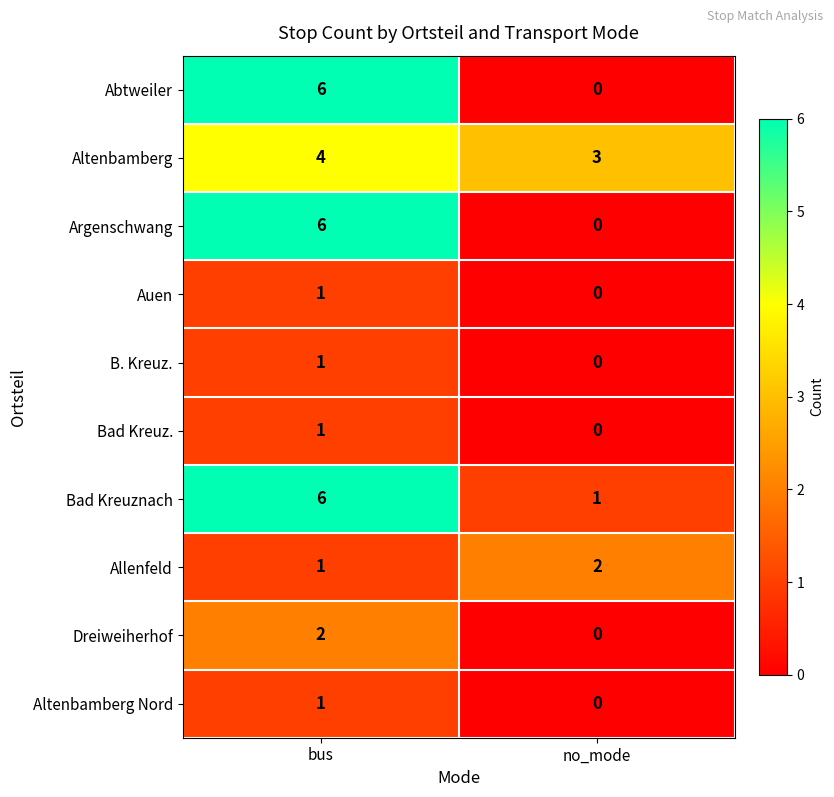

The Argenschwang series shows 3 at bus. True or false?

False